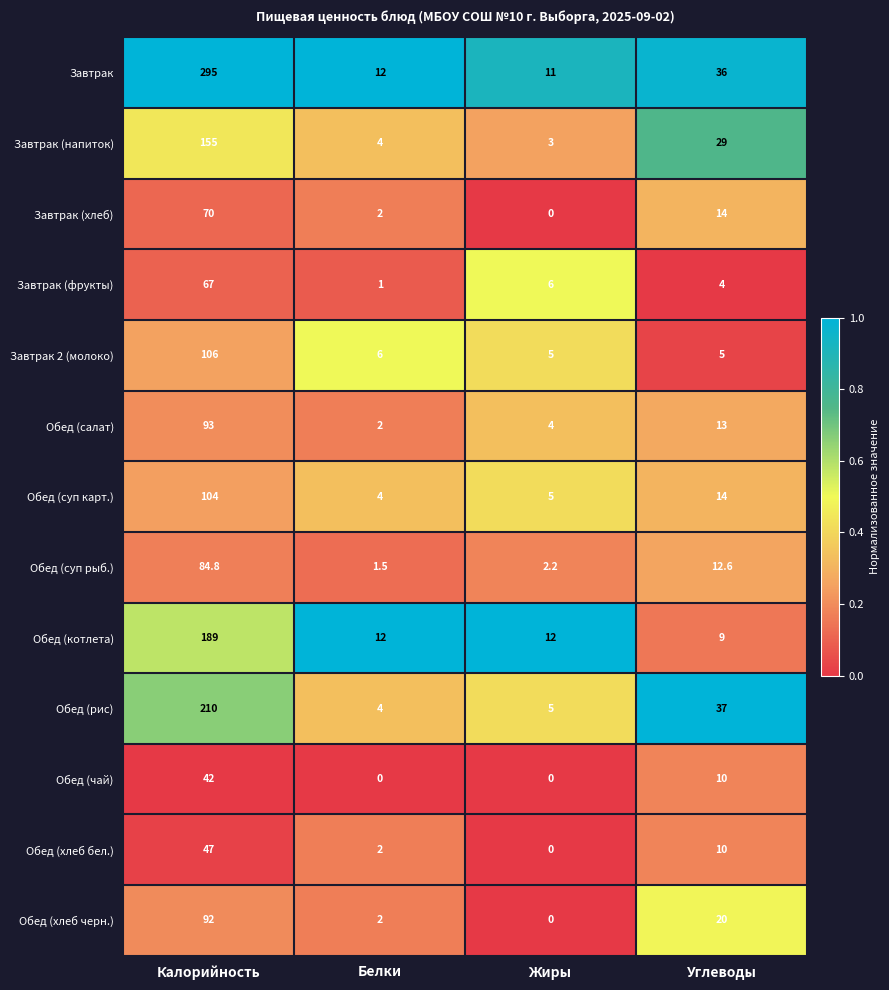

At which category does the chart reach its peak across all series?

Калорийность